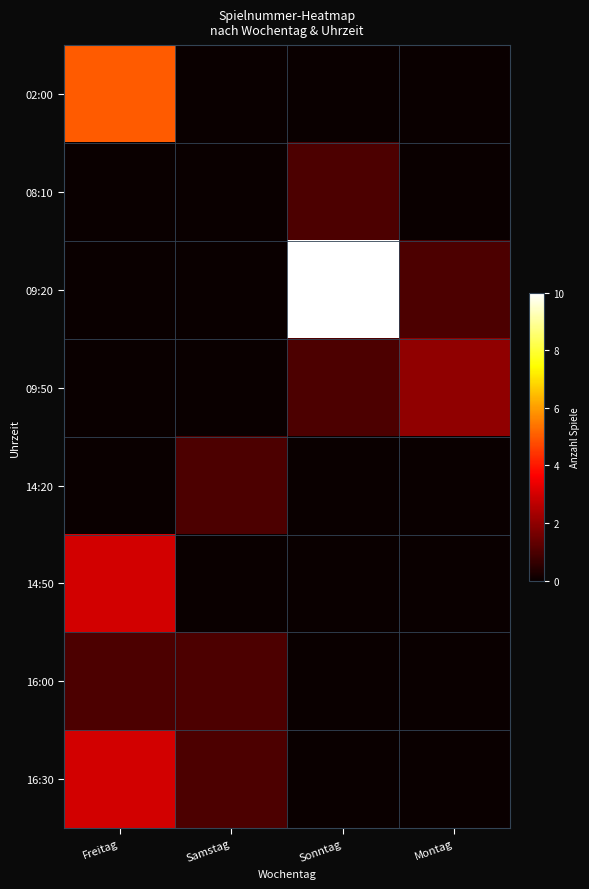

List the series in order of their peak value, lowest first.

08:10, 14:20, 16:00, 09:50, 14:50, 16:30, 02:00, 09:20